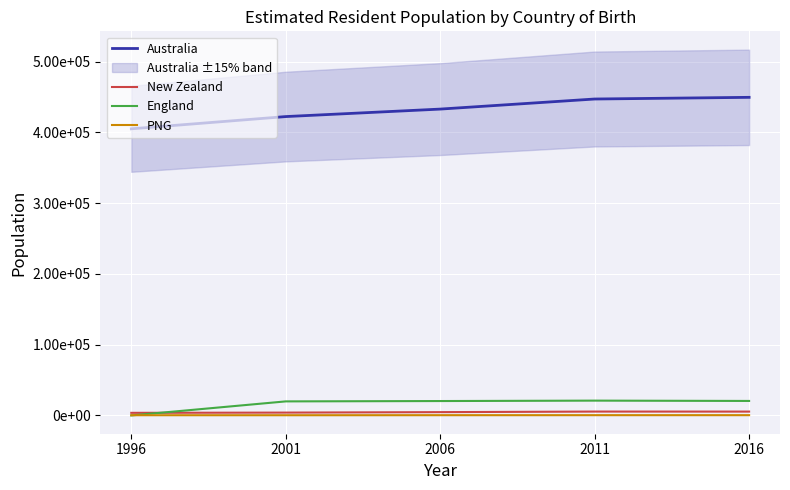

List the series in order of their peak value, lowest first.

PNG, New Zealand, England, Australia